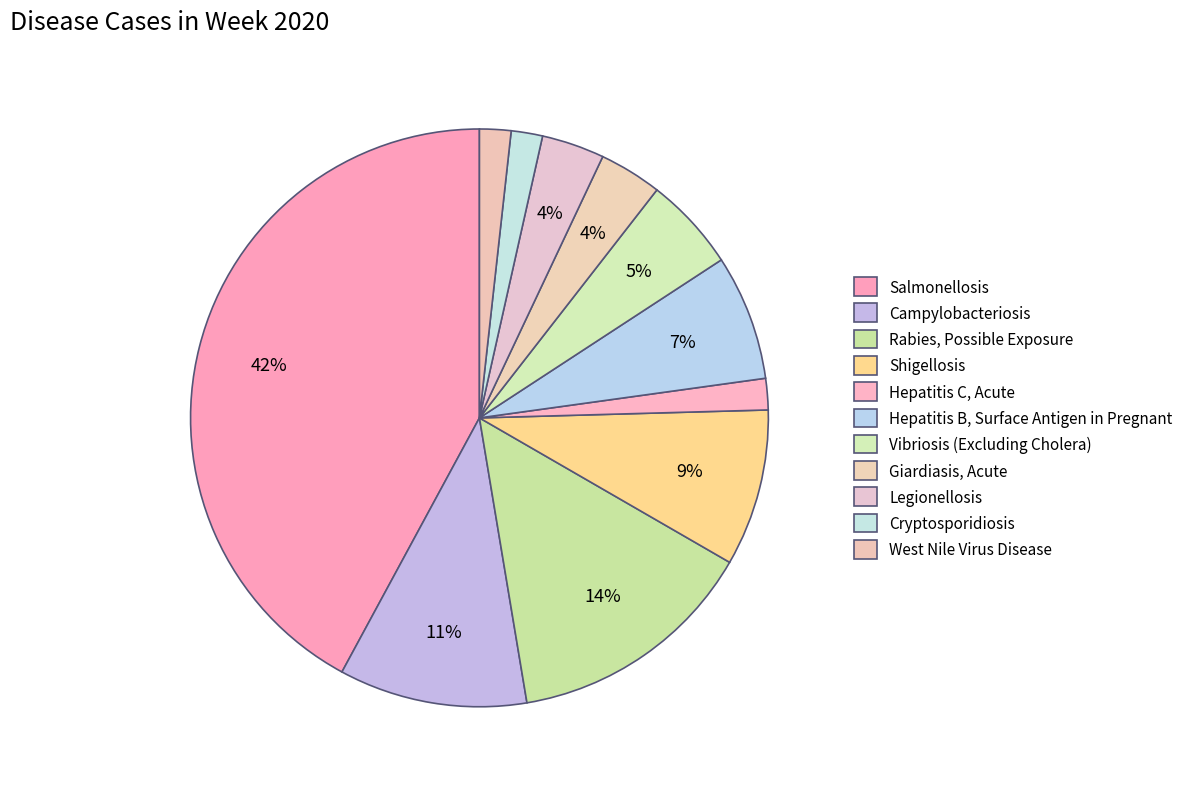

To the nearest percent, what percentage of the pie is West Nile Virus Disease?

2%